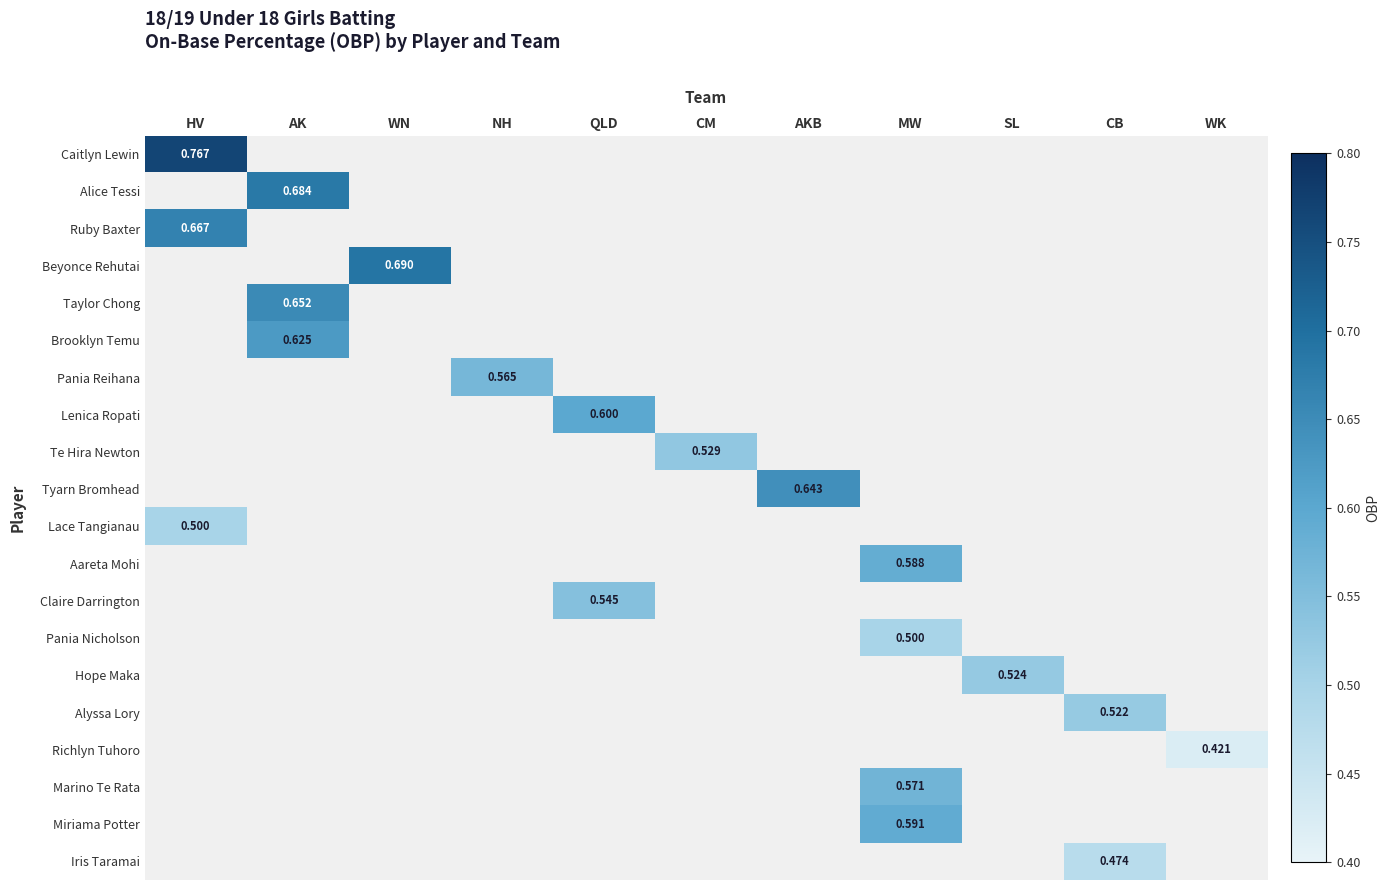

What is the sum of all Lace Tangianau values?

0.5